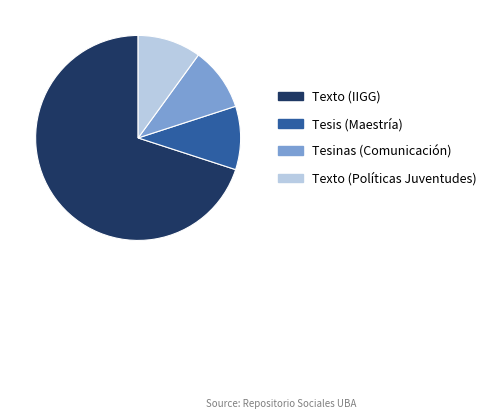

True or false: Tesis (Maestría) accounts for 20% of the total.

False